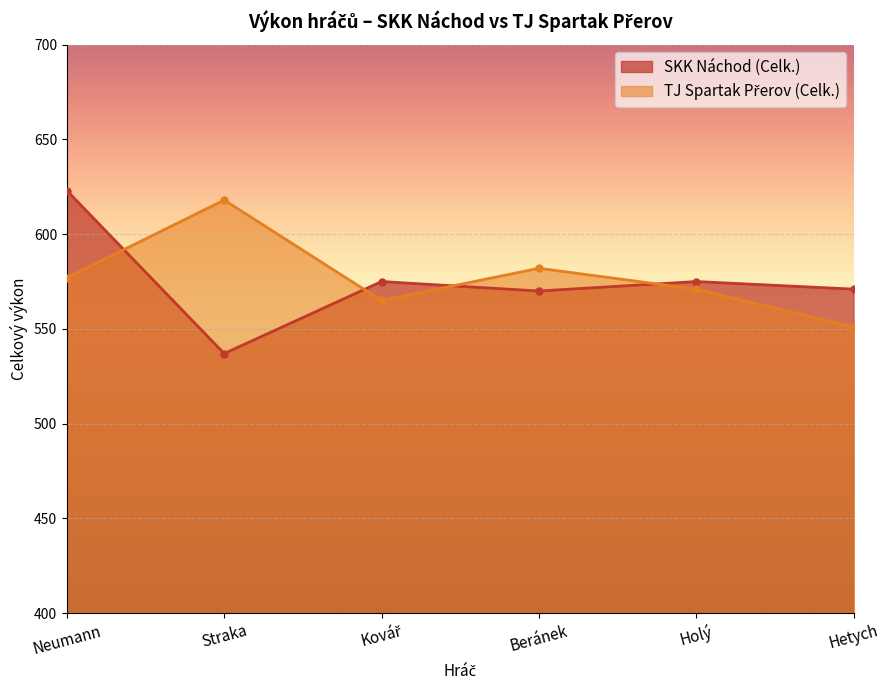

Which series ends up on top after the final intersection of TJ Spartak Přerov (Celk.) and SKK Náchod (Celk.)?

SKK Náchod (Celk.)